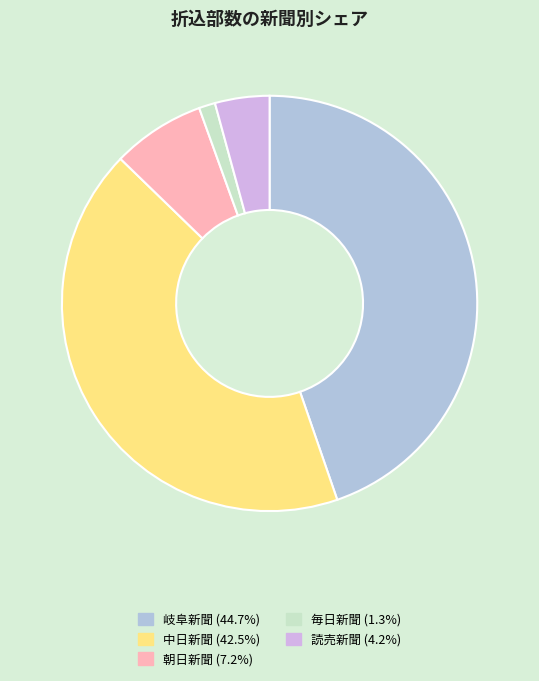

Does any single category account for the majority?

No